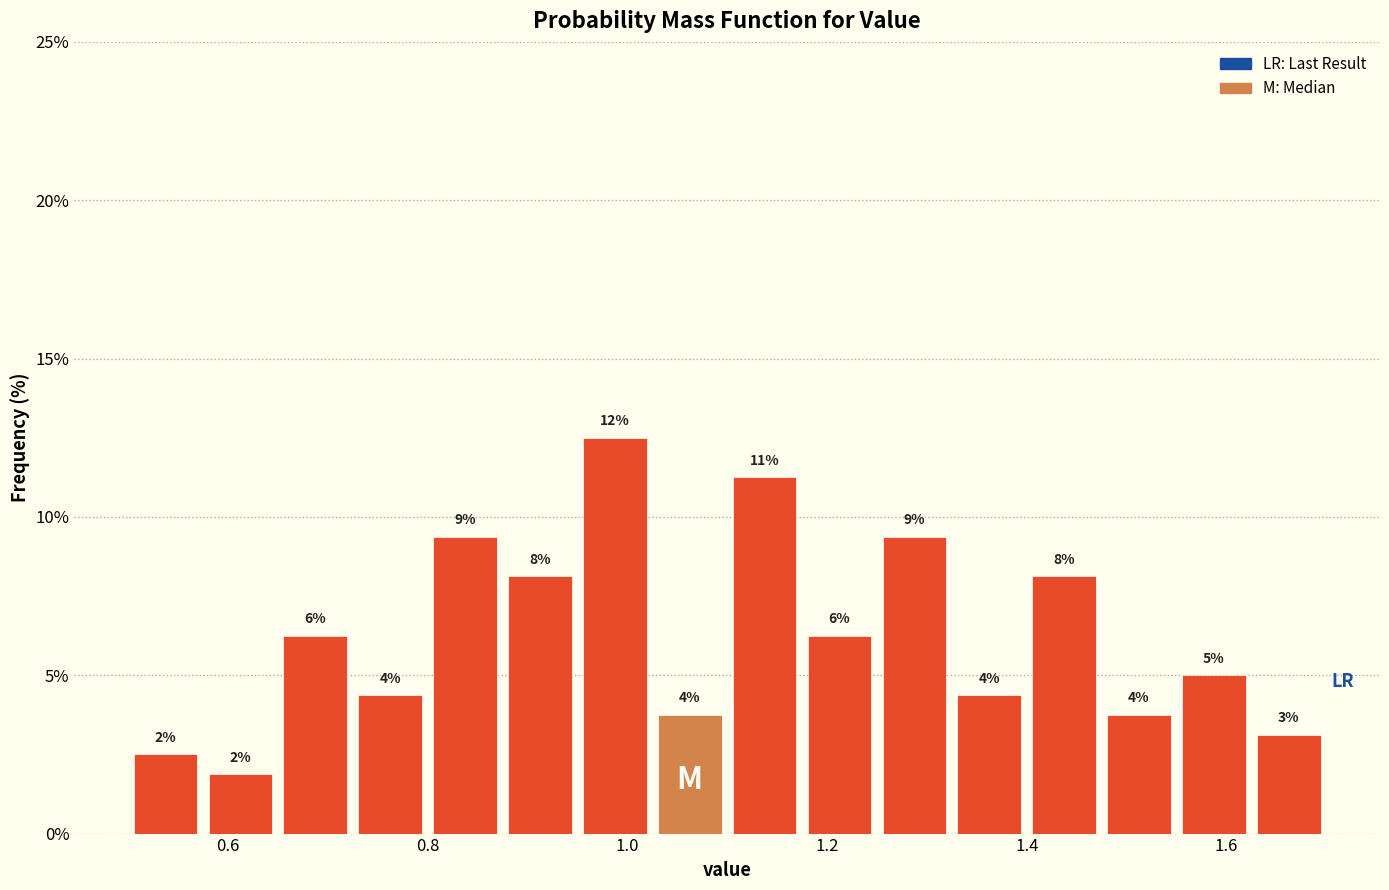

Around what value on the x-axis is the tallest bar? Give the approximate position of its centre, as read against the axis.

0.98